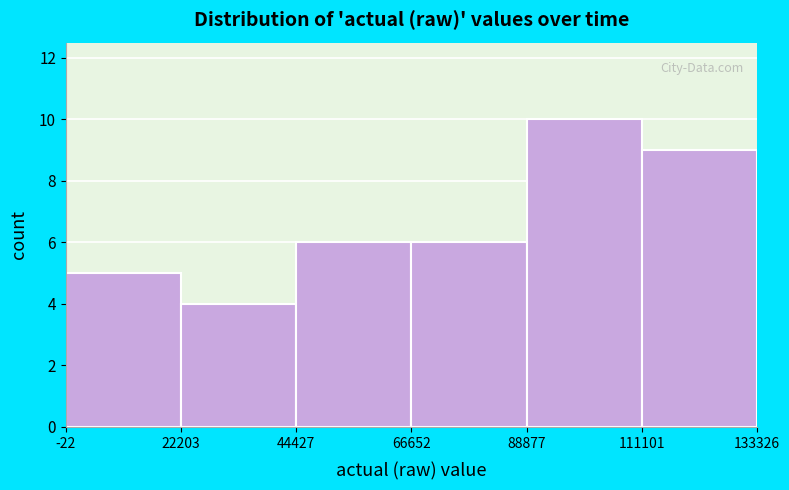

Reading left to right, list every bar in this chart as the range it spans on the x-axis followed by its height. The values are not printed on the chart, so give them approximately, as read against the axis.

-22 to 22203: 5
22203 to 44427: 4
44427 to 66652: 6
66652 to 88877: 6
88877 to 111101: 10
111101 to 133326: 9